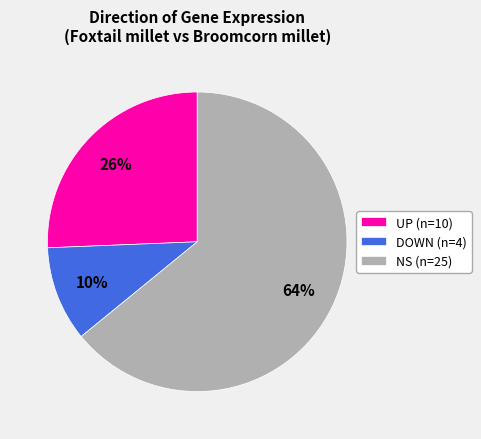

Is the sum of NS and UP greater than half?

Yes